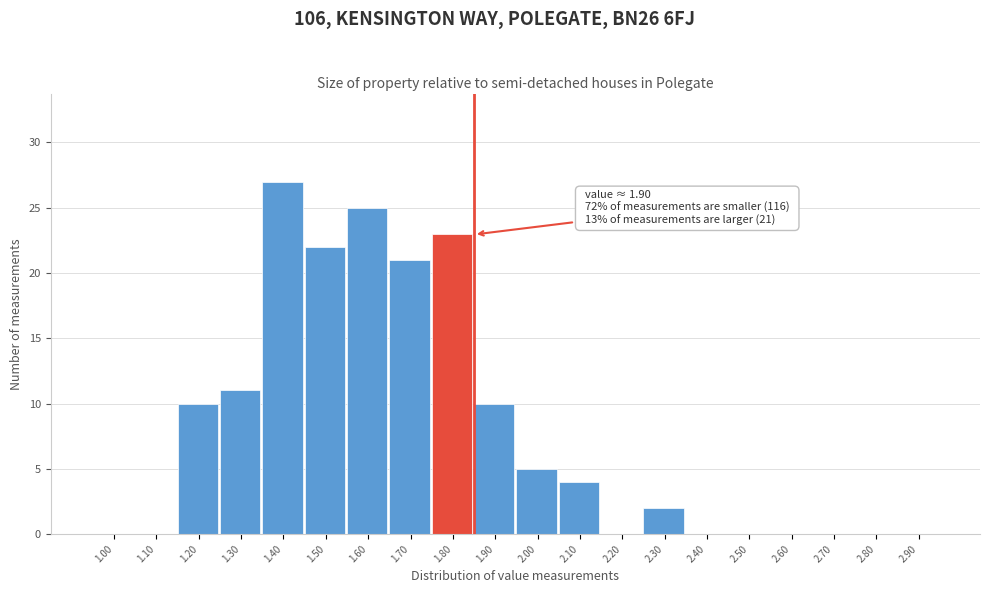

Reading right to left, transcribe all the data shown in this chart.

2.90=0	2.80=0	2.70=0	2.60=0	2.50=0	2.40=0	2.30=2	2.20=0	2.10=4	2.00=5	1.90=10	1.80=23	1.70=21	1.60=25	1.50=22	1.40=27	1.30=11	1.20=10	1.10=0	1.00=0